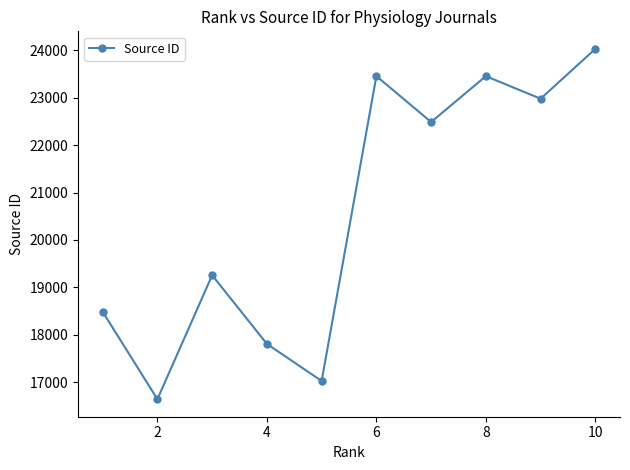

What is the sum of all values?

205630